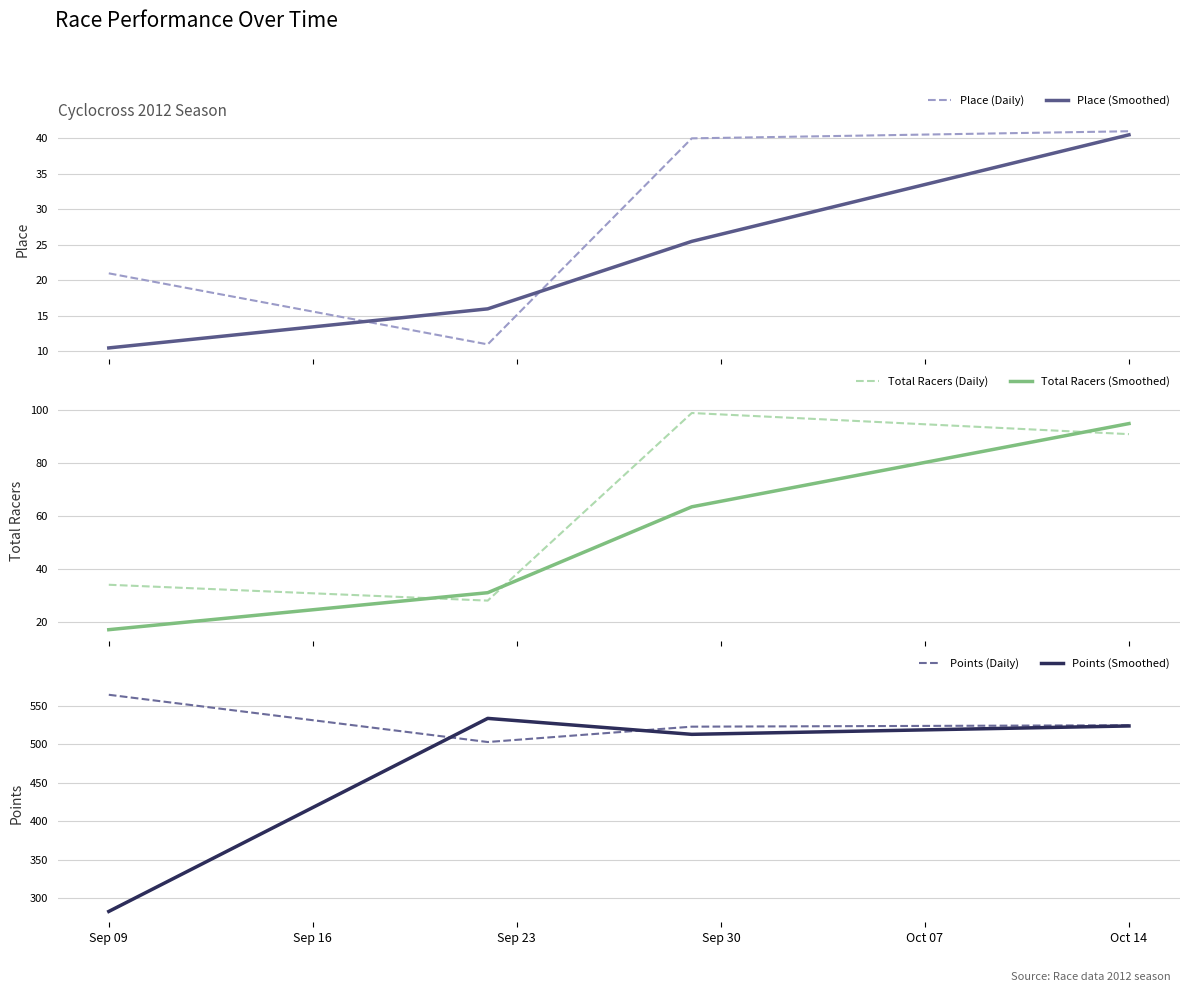

True or false: Points (Daily) has a value of 998.6 at Sep 09.

False